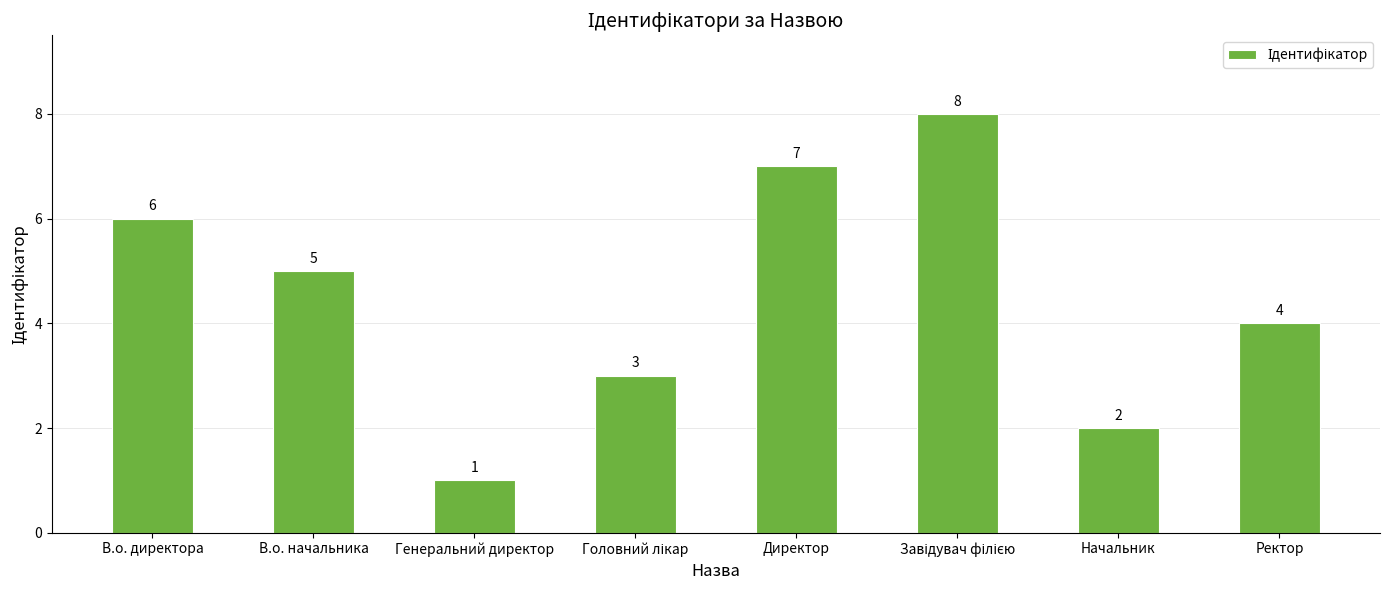

The chart shows a value of 6 at В.о. директора. True or false?

True